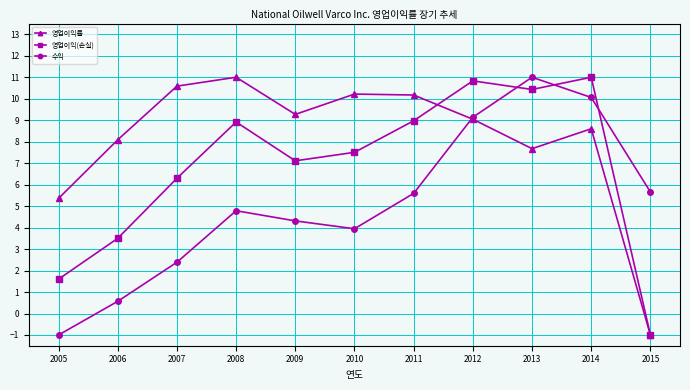

The 영업이익률 series shows 4.5 at 2011. True or false?

False